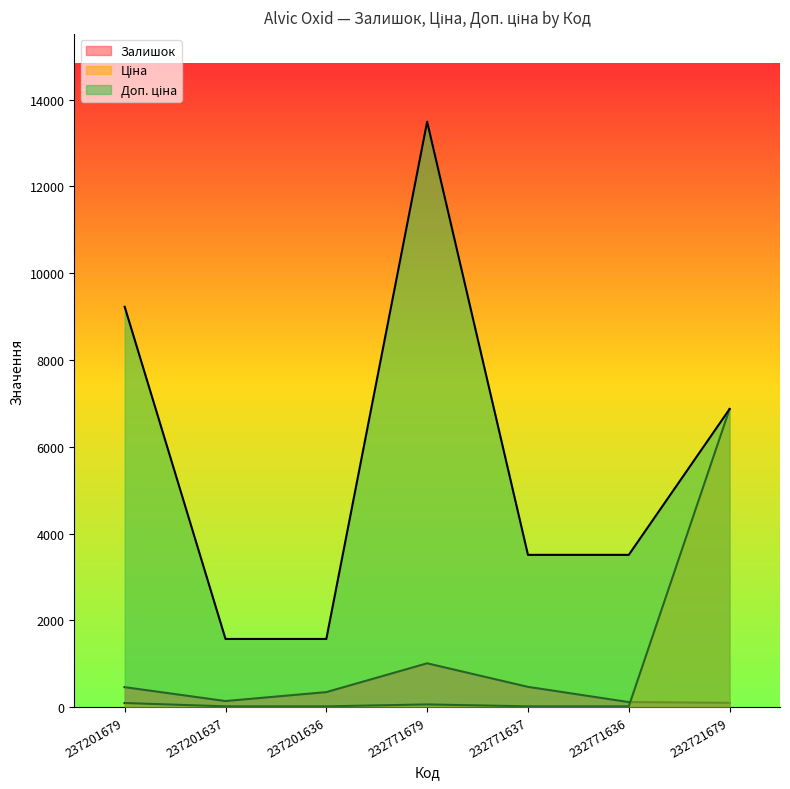

What is the value of the Ціна point at the 4th from the left?

60.0